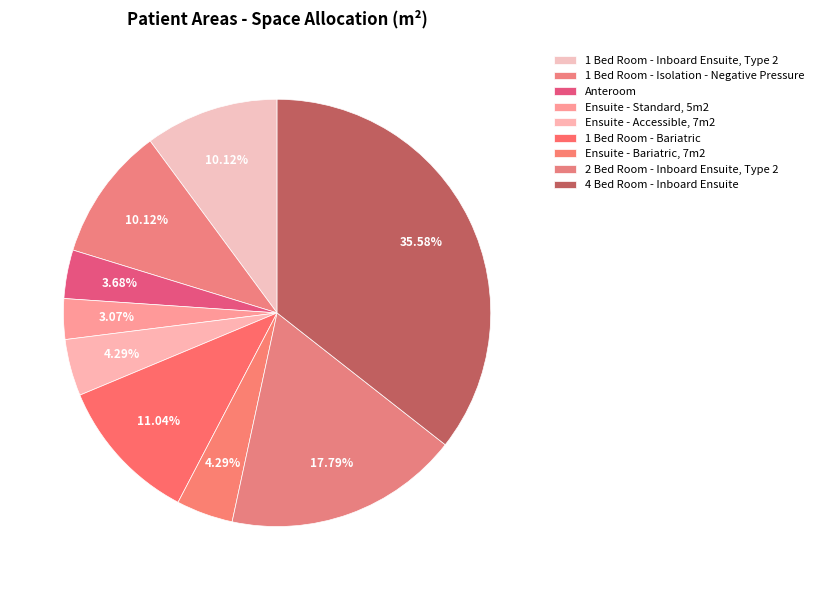

Count the number of slices in the pie.

9